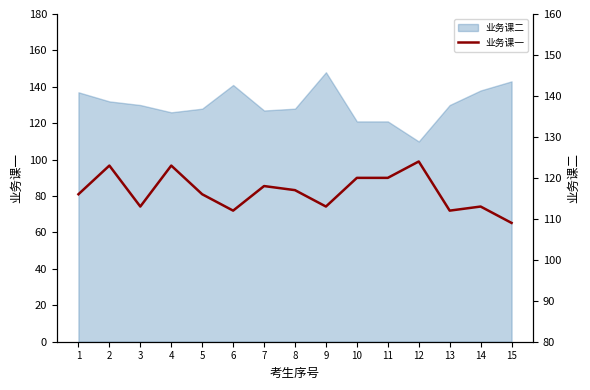

List the labels in order of value, smallest first.

15, 6, 13, 3, 9, 14, 1, 5, 8, 7, 10, 11, 2, 4, 12